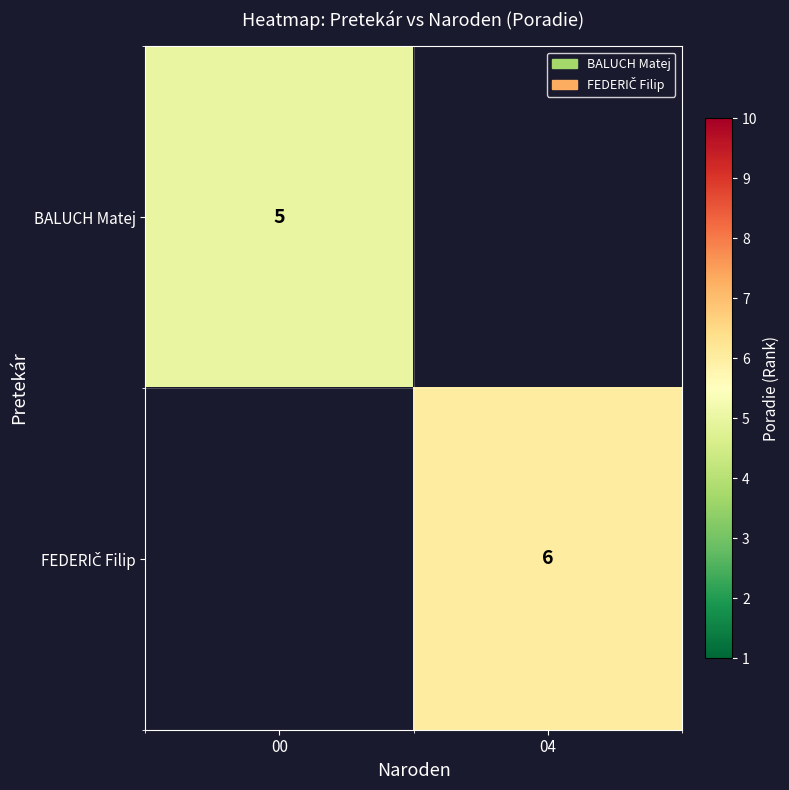

How many values in BALUCH Matej are above zero?

1